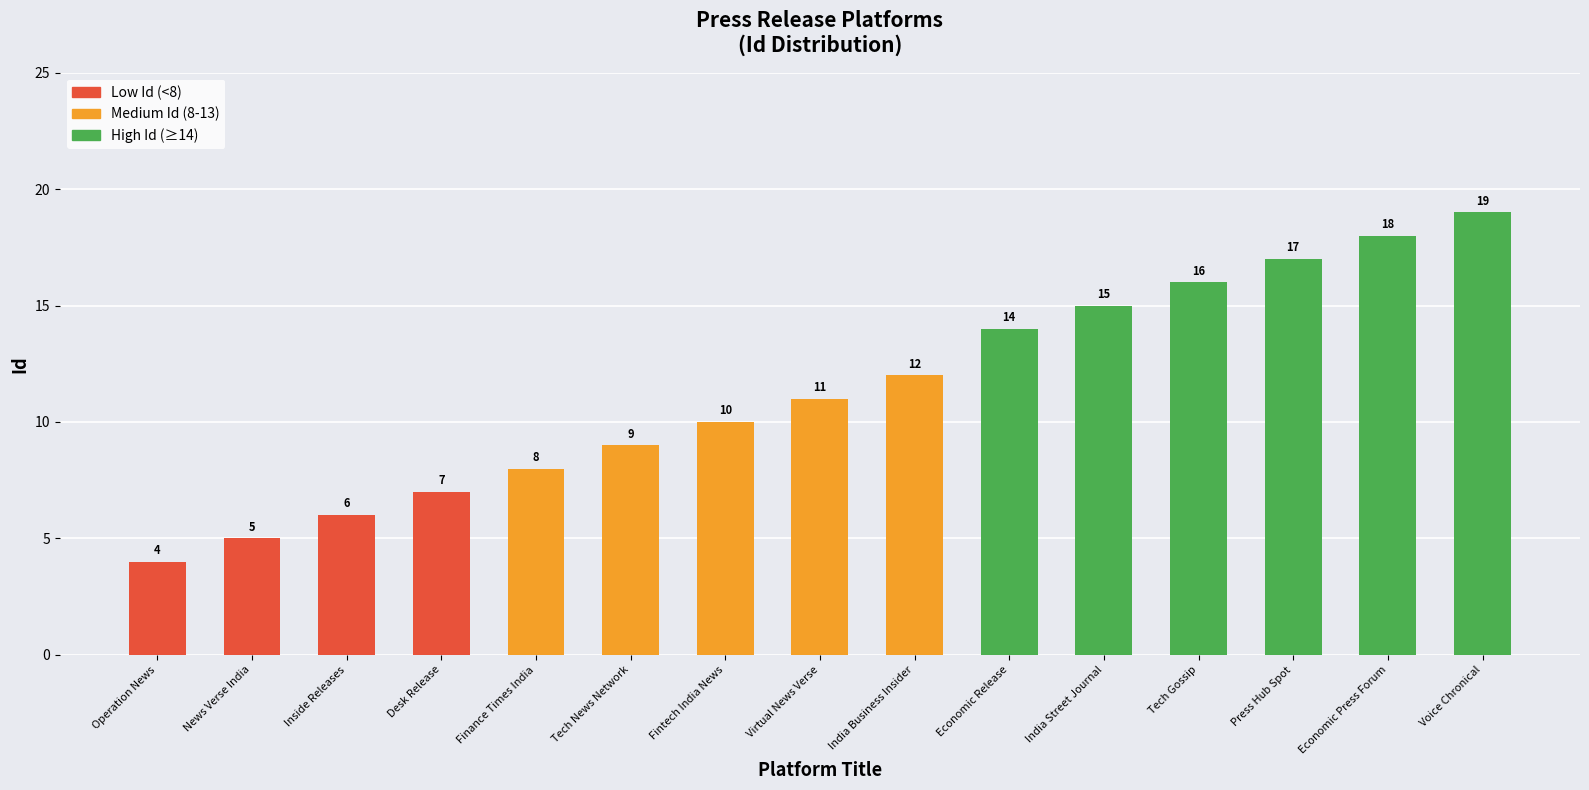

The chart shows a value of 11 at Virtual News Verse. True or false?

True